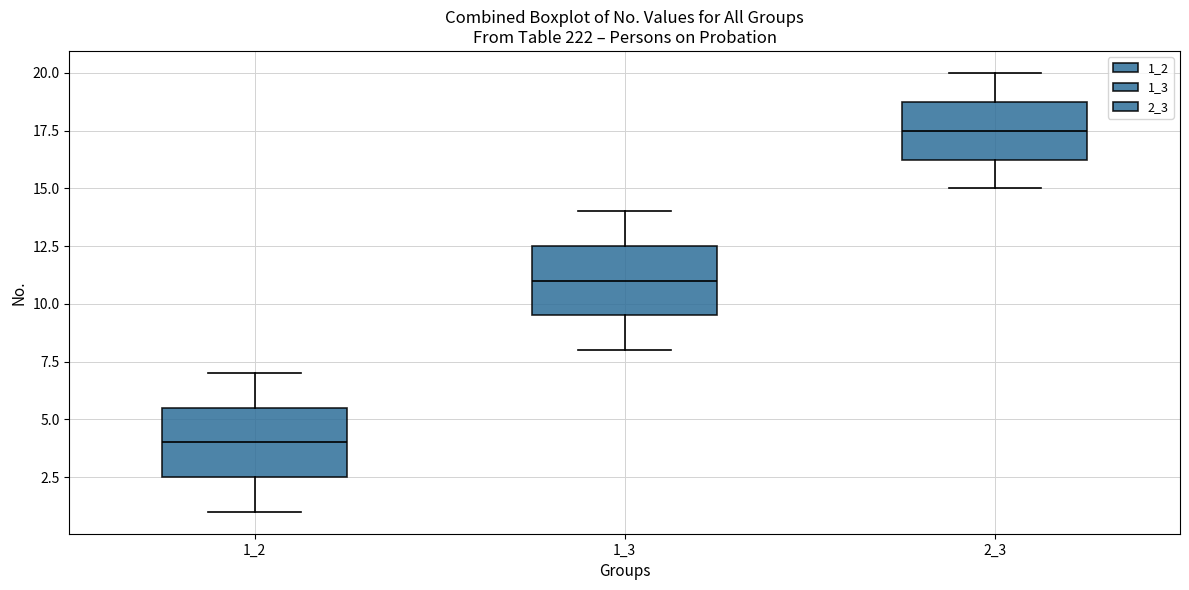

Where is the upper edge of the box at x = 2_3 on the y-axis? The values are not printed on the chart, so give them approximately, as read against the axis.

19.0